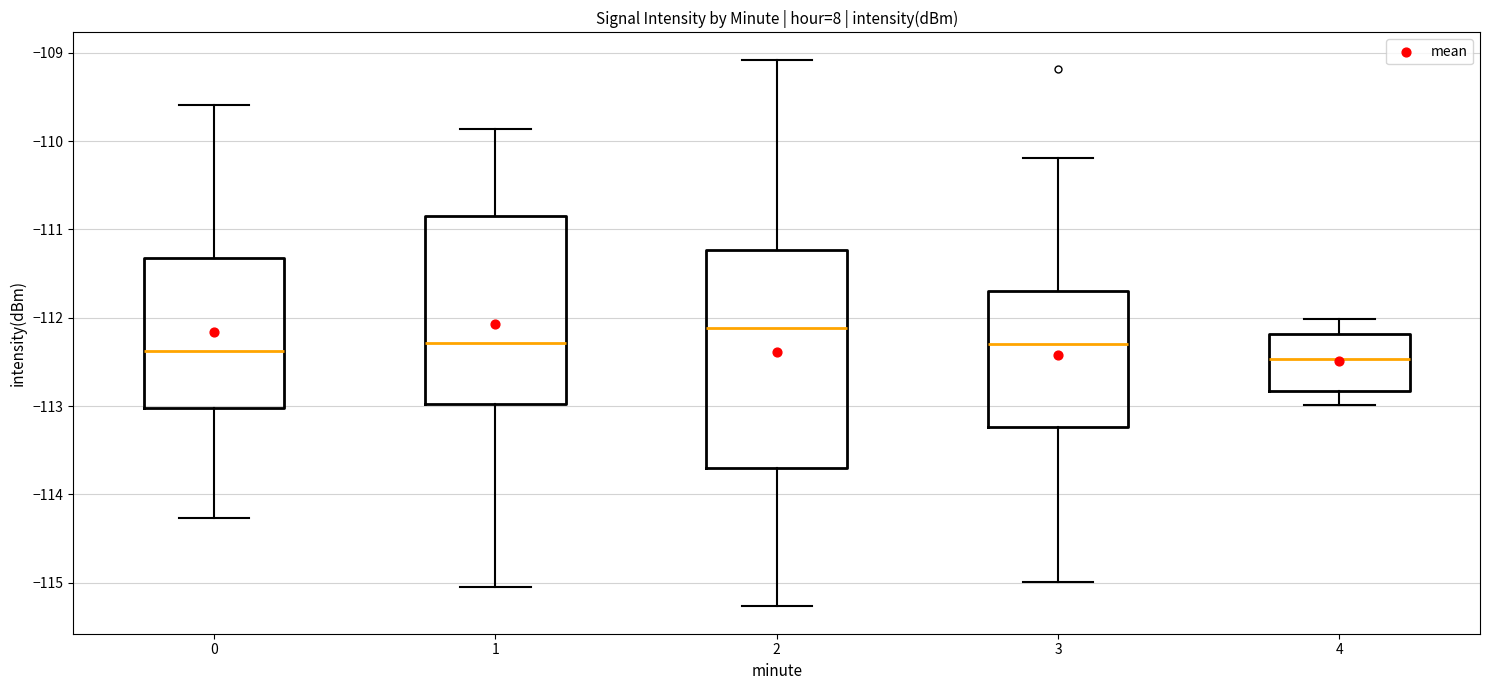

Reading left to right, transcribe this box plot: for each box, give where its median line is, the range the box spans, and where its two whiskers end, as read against the y-axis. The values are not printed on the chart, so give them approximately, as read against the axis.

0: median -112.4, box -113.0 to -111.3, whiskers -114.3 to -109.6
1: median -112.3, box -113.0 to -110.9, whiskers -115.1 to -109.9
2: median -112.1, box -113.7 to -111.2, whiskers -115.3 to -109.1
3: median -112.3, box -113.2 to -111.7, whiskers -115.0 to -110.2
4: median -112.5, box -112.8 to -112.2, whiskers -113.0 to -112.0